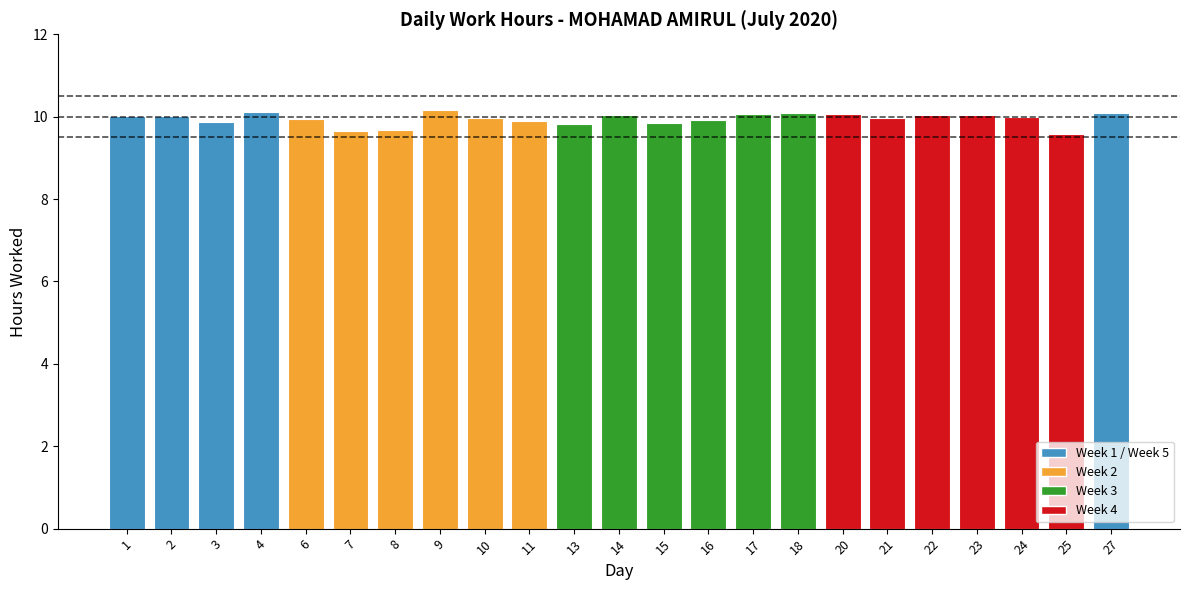

Does the chart contain any negative values?

No